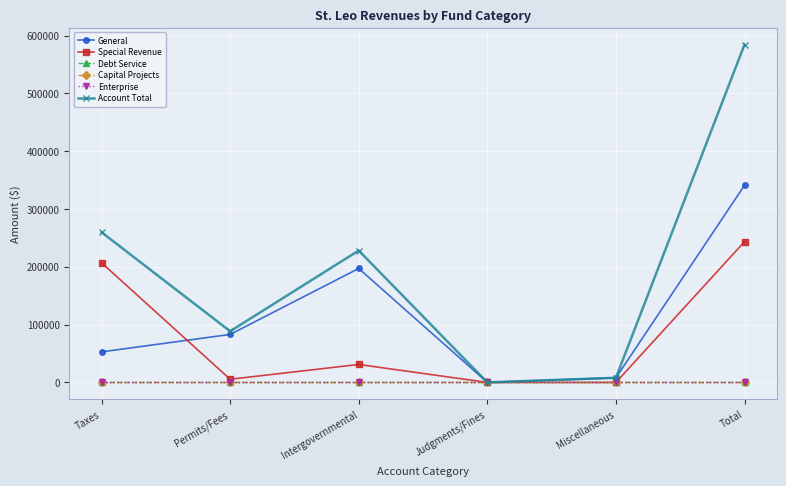

Is this an area chart (filled region under the line)?

No